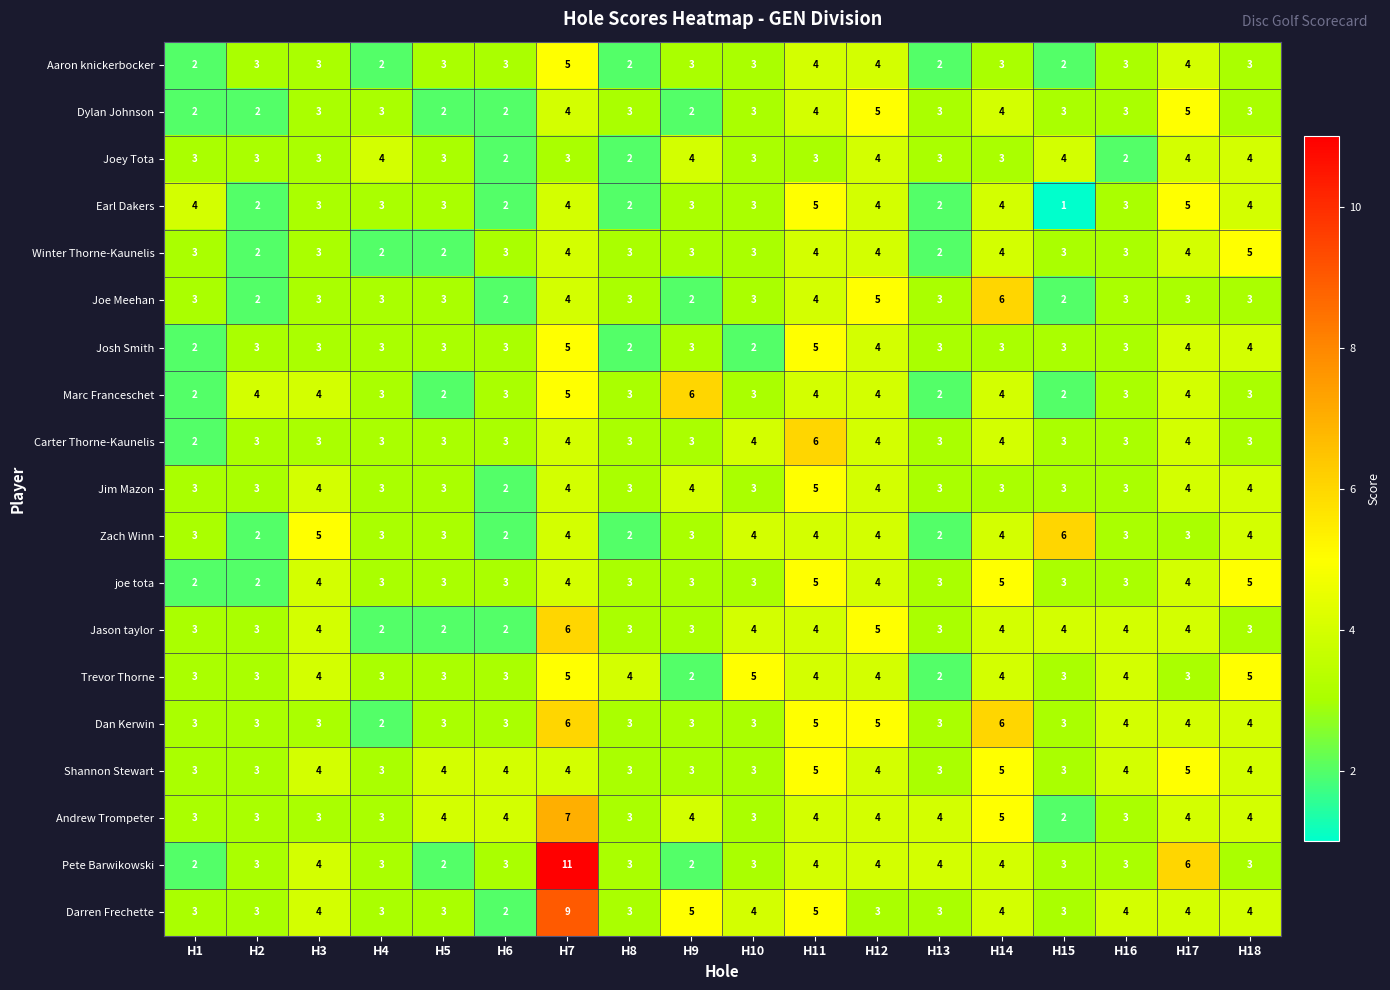

What is the total value across all series at H10?

62